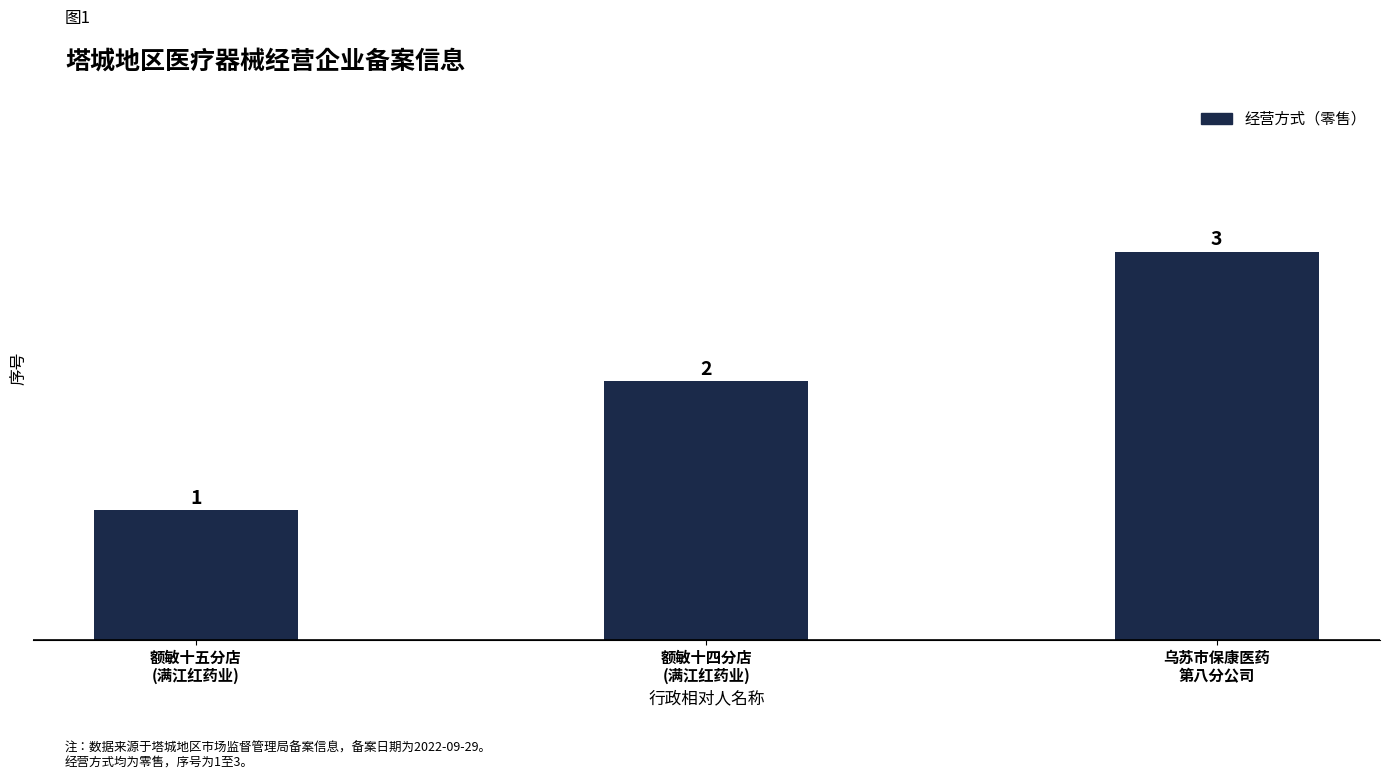

The chart shows a value of 1 at 额敏十五分店
(满江红药业). True or false?

True